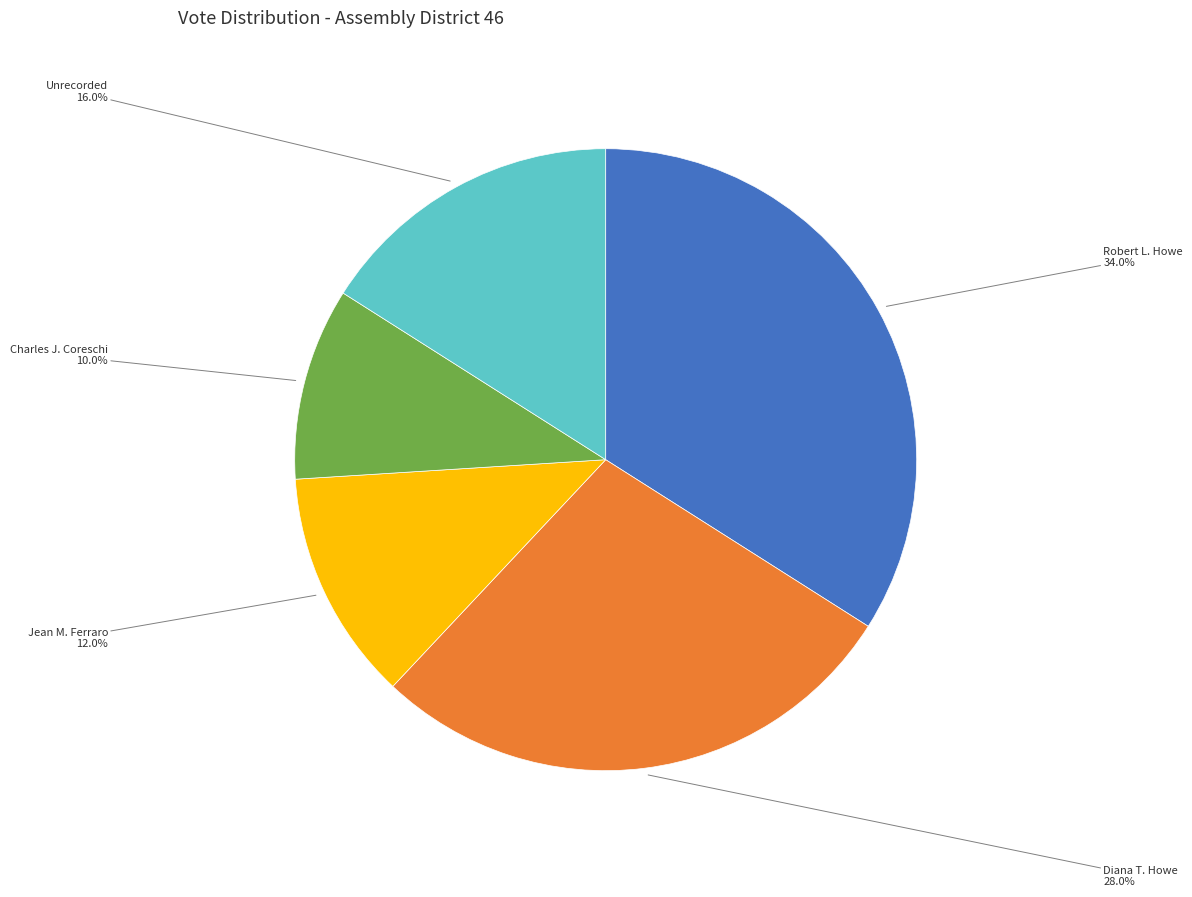

Which has a higher value, Charles J. Coreschi or Robert L. Howe?

Robert L. Howe